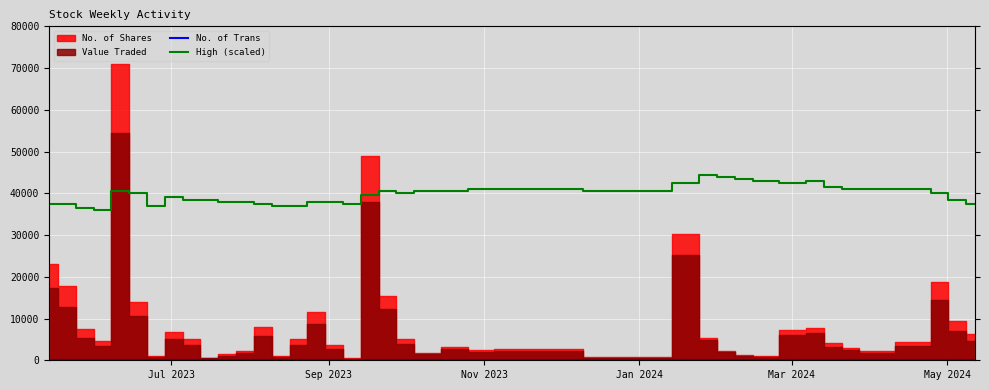

How many lines are shown in the chart?

2